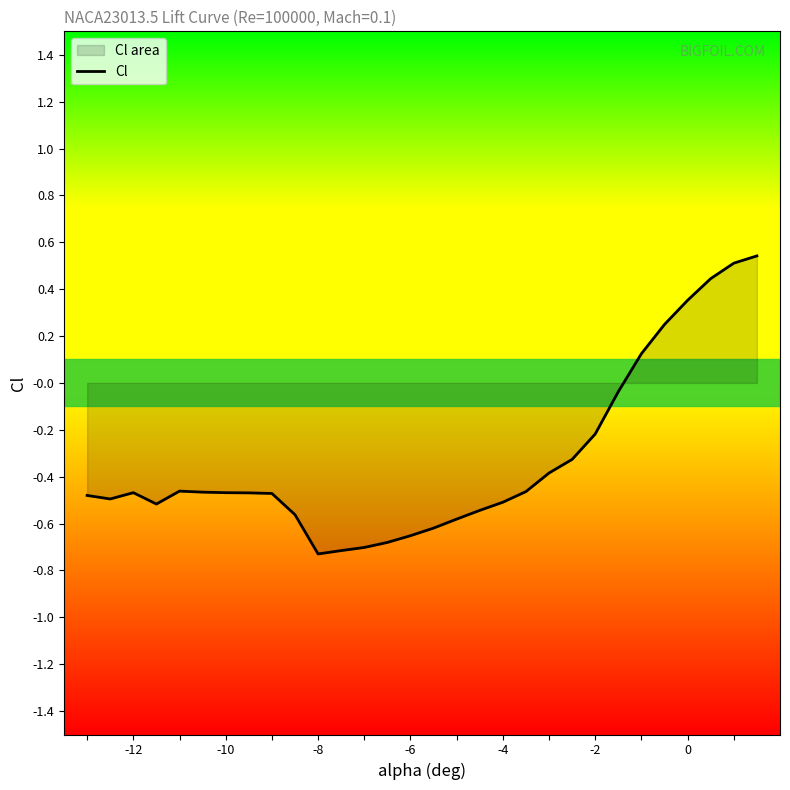

Does the chart display data point markers on the line(s)?

No